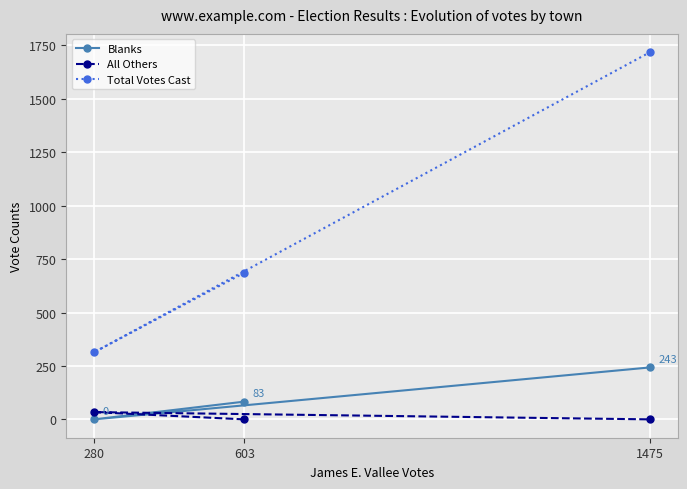

What is the sum of all Blanks values?

326